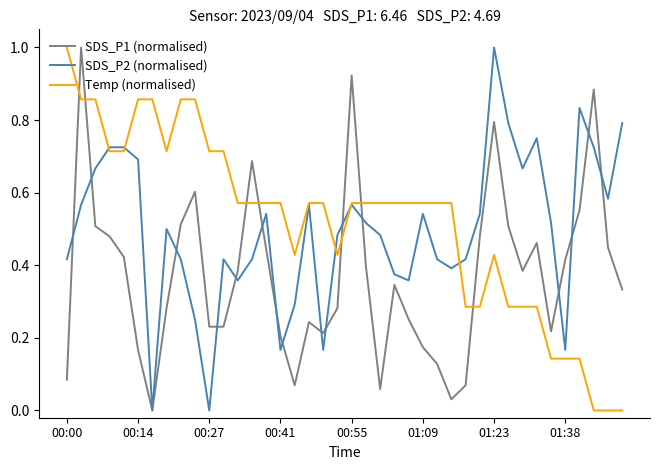

What is the highest value of the Temp (normalised) series?

1.0